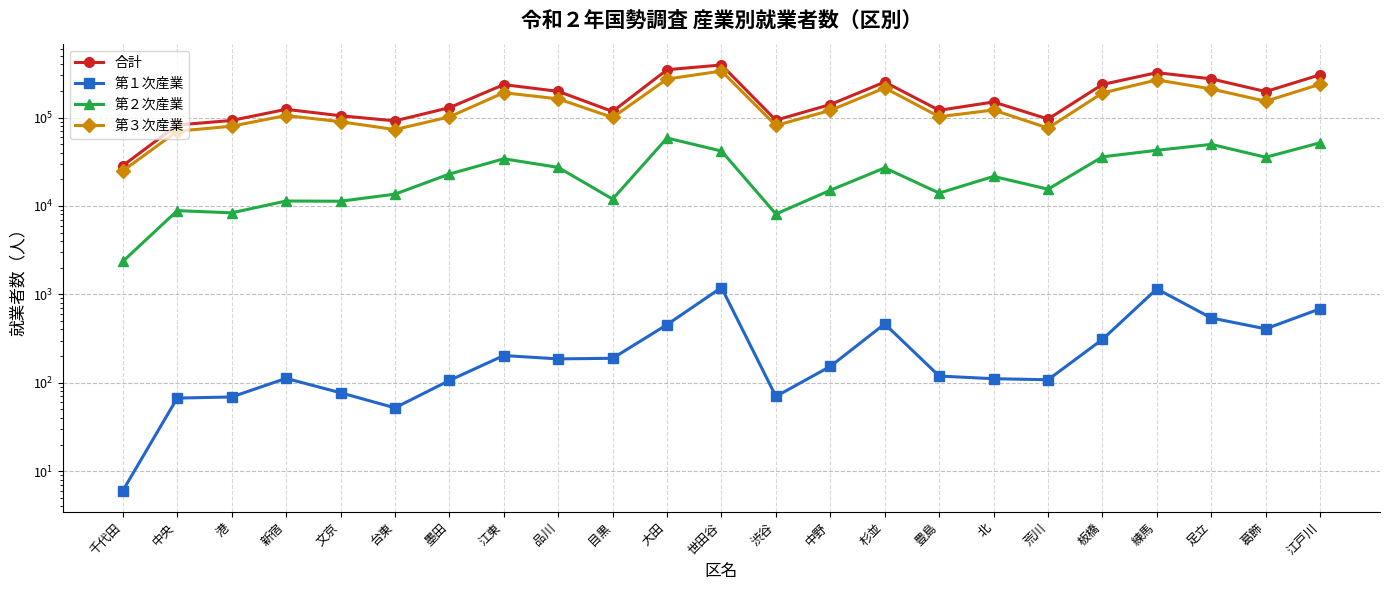

Does the chart have visible grid lines?

Yes